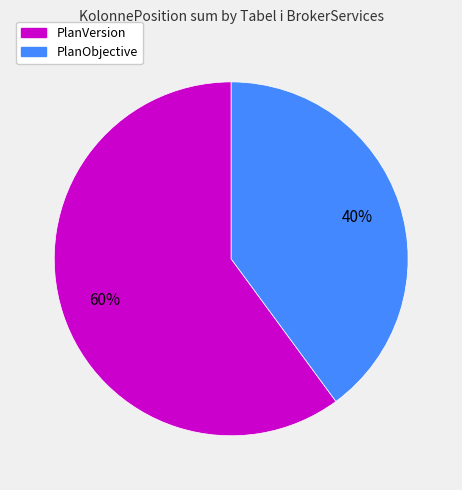

To the nearest percent, what is the average slice percentage?

50%